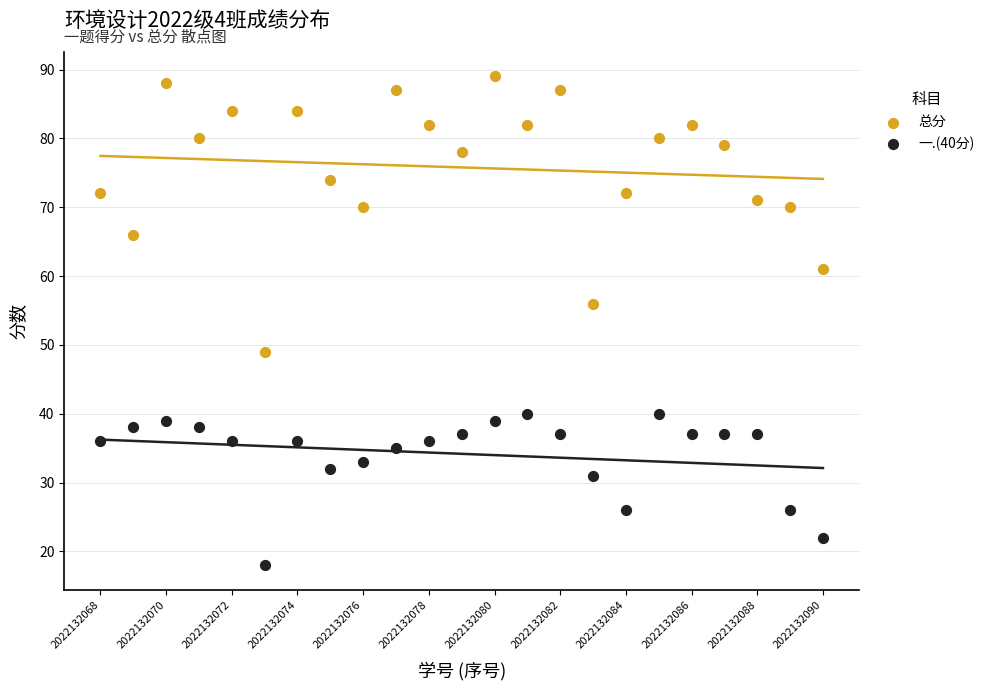

Across all data points, what is the range of Y values (max minus min)?

71